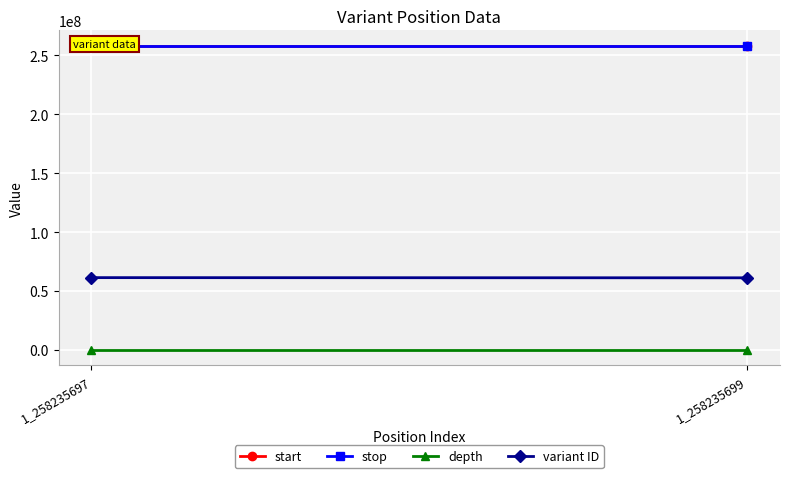

What is the smallest value displayed?

4